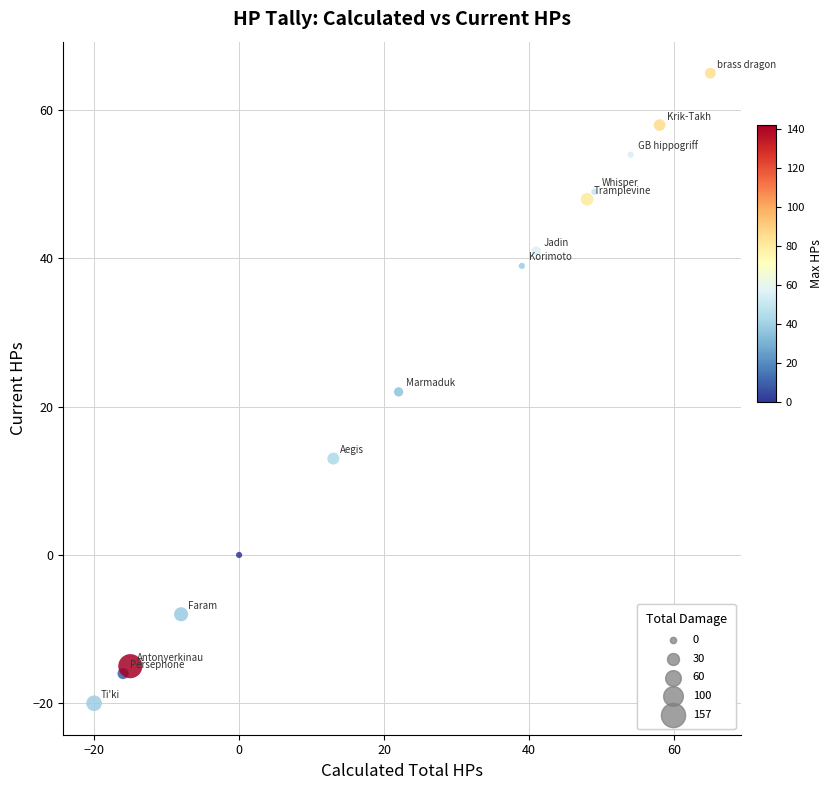

What is the range of Y values (max minus min)?

85